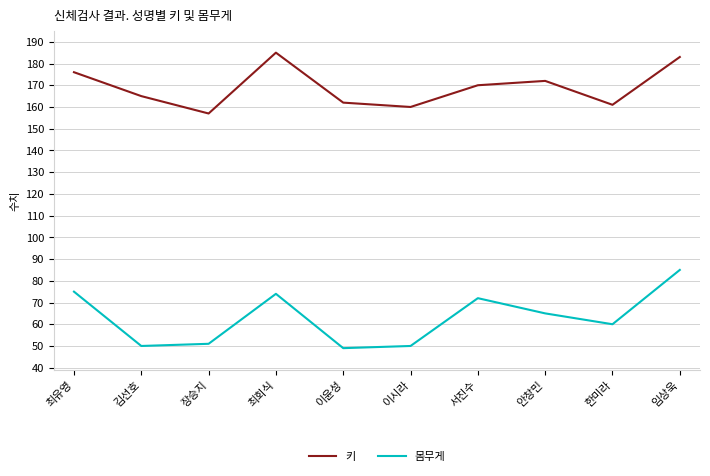

How many distinct data groups are displayed?

2